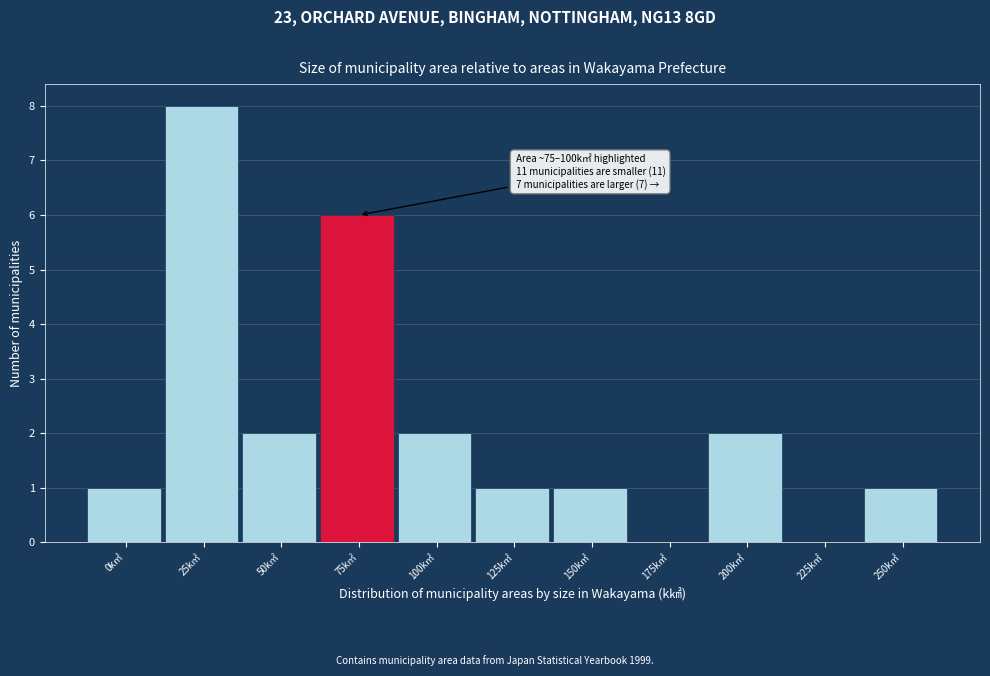

Reading left to right, what are all the values shown in this chart?

0k㎡=1	25k㎡=8	50k㎡=2	75k㎡=6	100k㎡=2	125k㎡=1	150k㎡=1	175k㎡=0	200k㎡=2	225k㎡=0	250k㎡=1